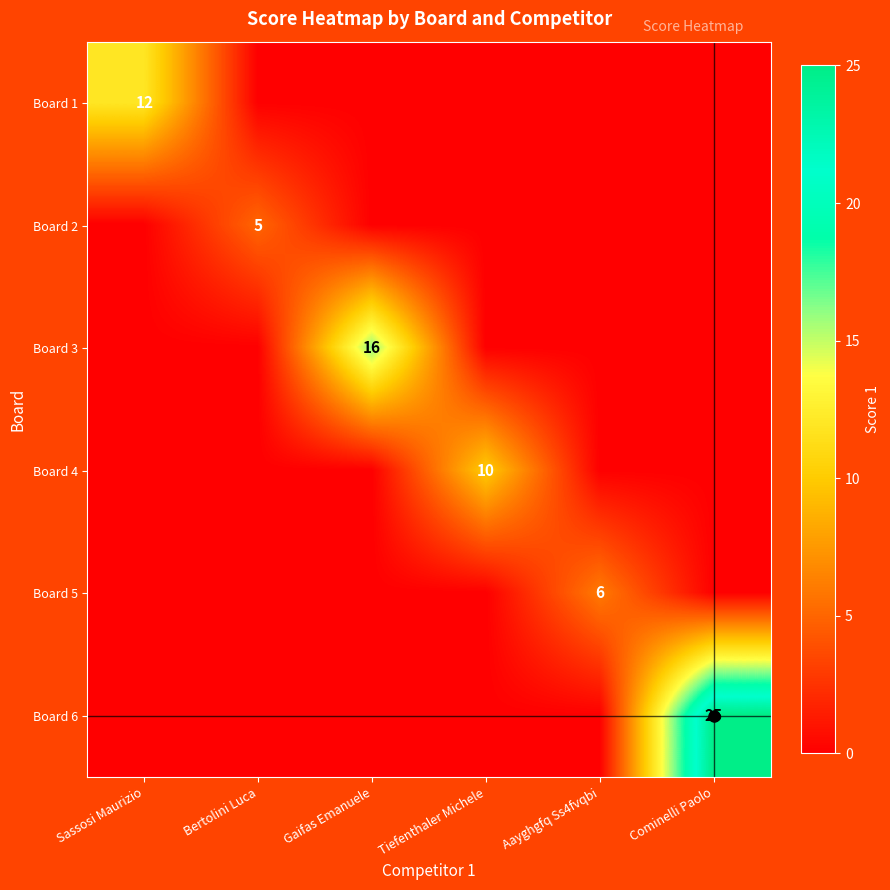

How many positive values does the Board 5 series have?

1